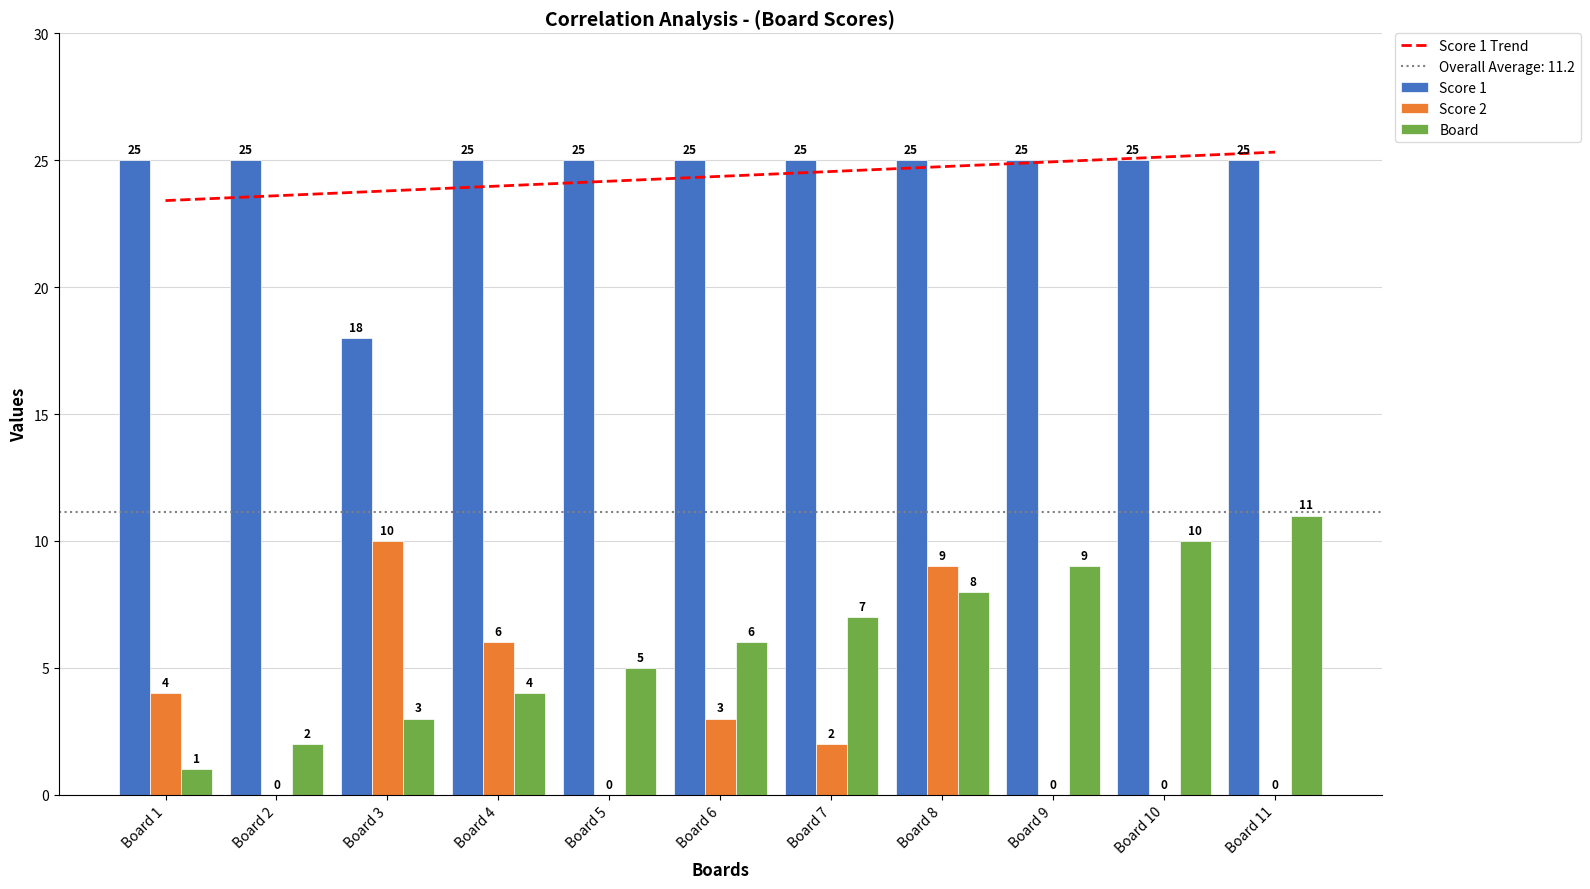

How many categories are shown in the chart?

11